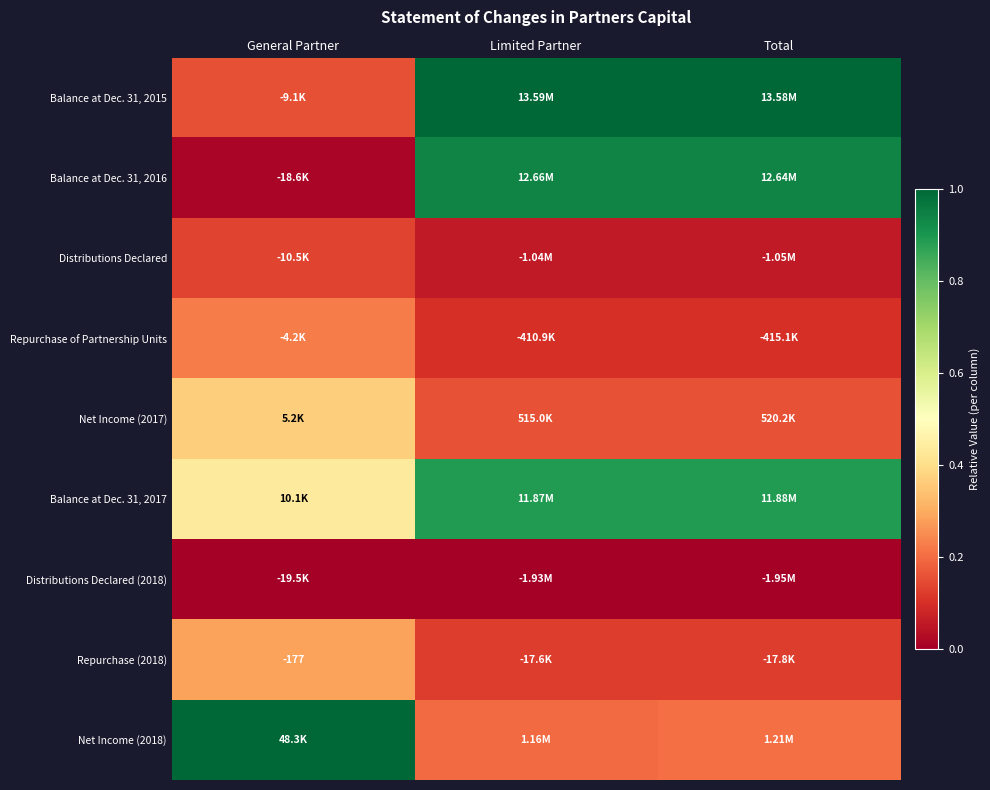

Is the value of Repurchase (2018) at General Partner greater than the value of Balance at Dec. 31, 2015 at General Partner?

Yes